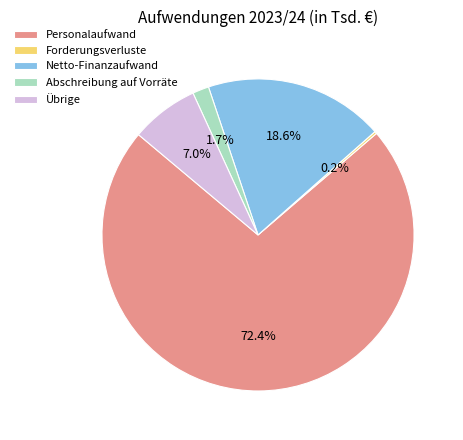

What is the largest slice in the pie chart?

Personalaufwand